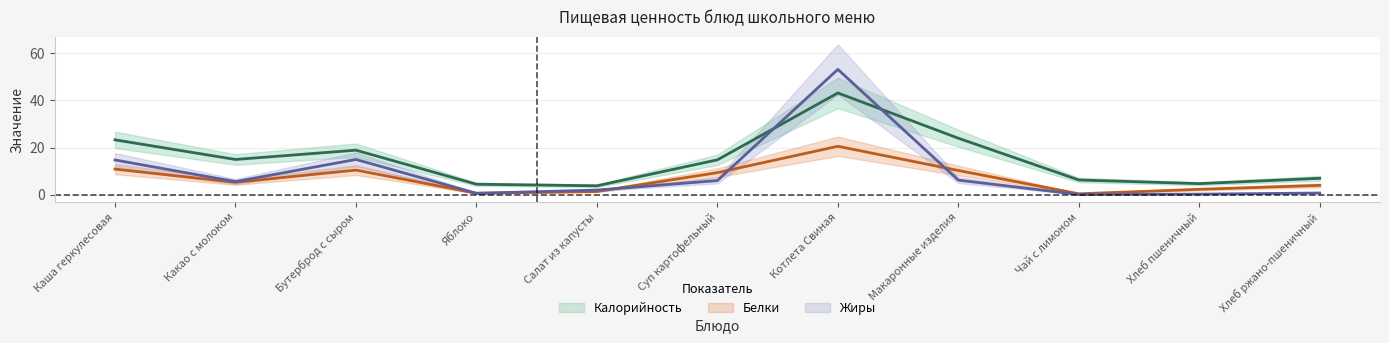

Which has a higher value, Макаронные изделия or Салат из капусты?

Макаронные изделия